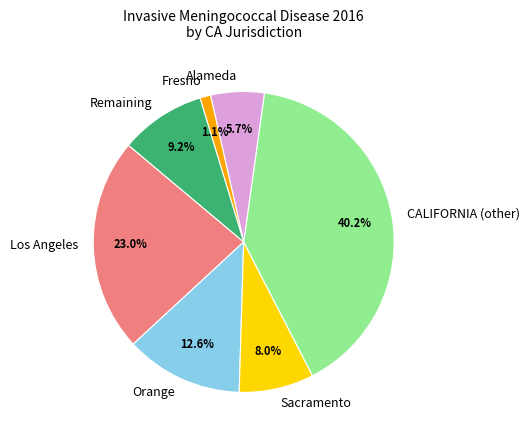

Between Fresno and Alameda, which is larger?

Alameda